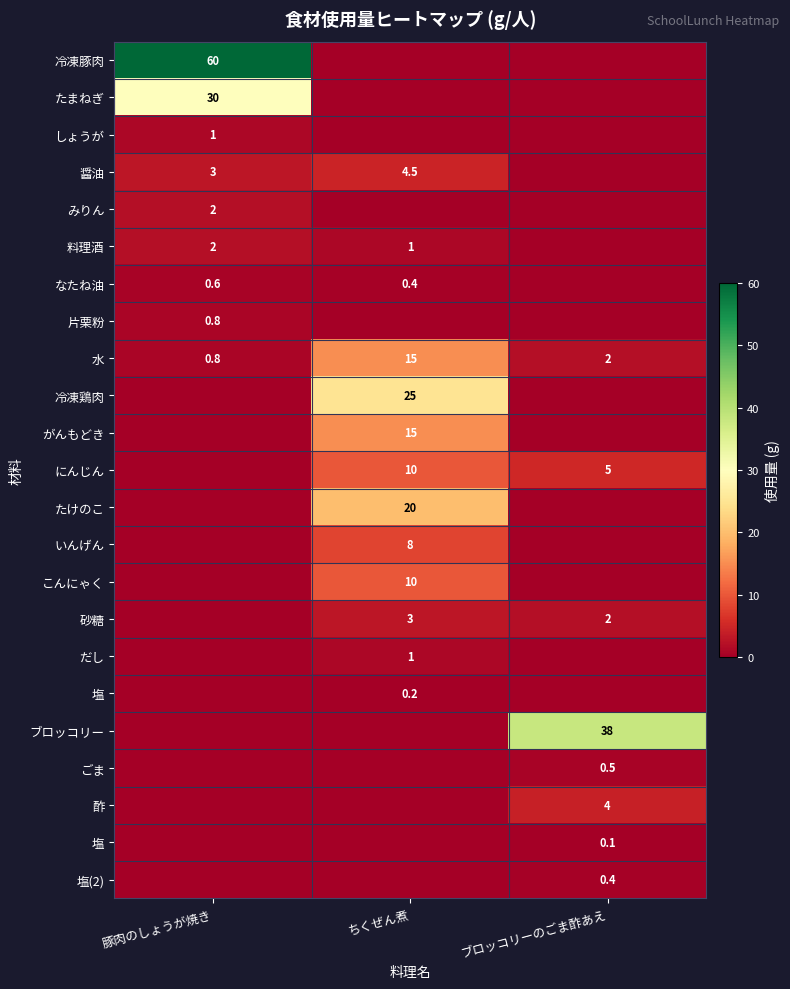

What is the difference between the highest and lowest values at 豚肉のしょうが焼き?

60.0